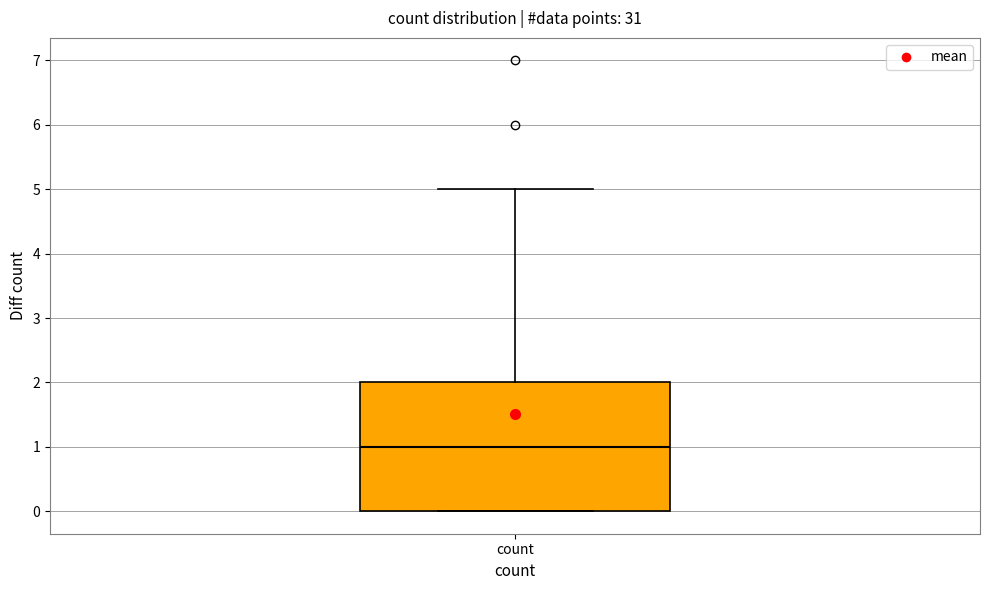

Transcribe this box plot: give where the median line is, the range the box spans, and where the two whiskers end, as read against the y-axis. The values are not printed on the chart, so give them approximately, as read against the axis.

median 1, box 0 to 2, whiskers 0 to 5